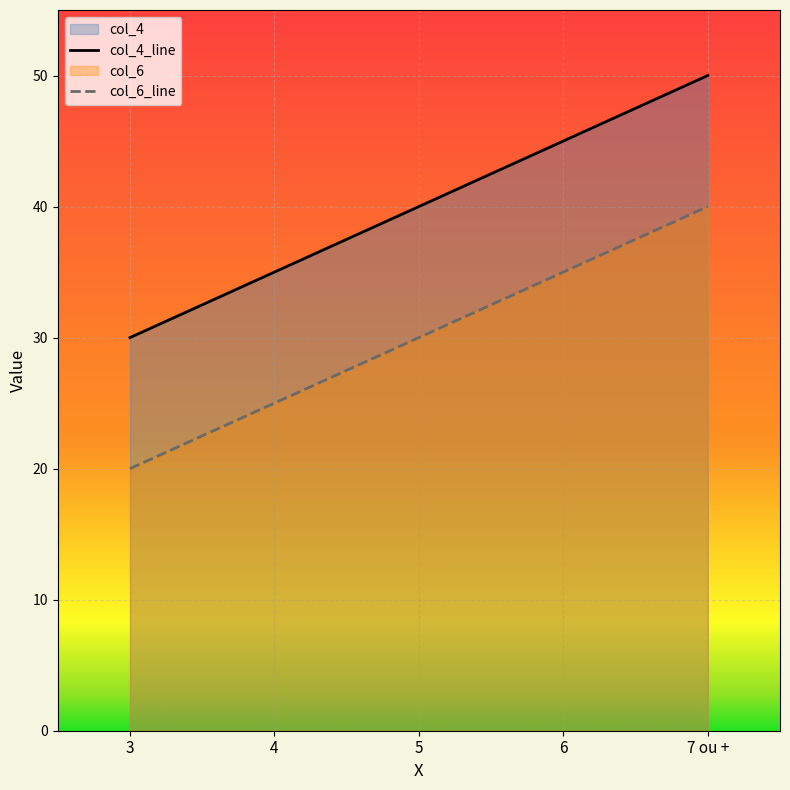

Reading left to right, transcribe all the data shown in this chart.

col_4: 3=30	4=35	5=40	6=45	7 ou +=50
col_6: 3=20	4=25	5=30	6=35	7 ou +=40